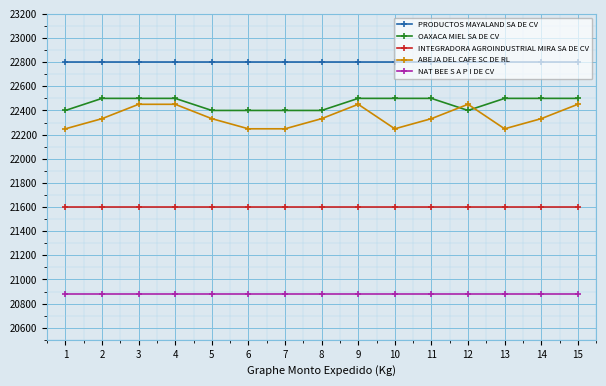

Which series has the largest total across all categories?

PRODUCTOS MAYALAND SA DE CV